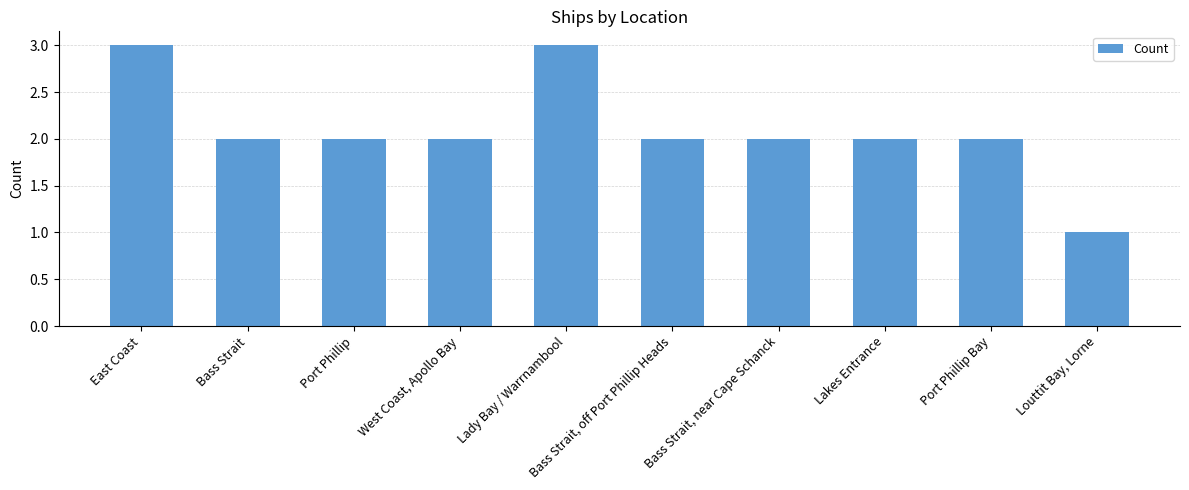

Which category has the lowest value across all series?

Louttit Bay, Lorne